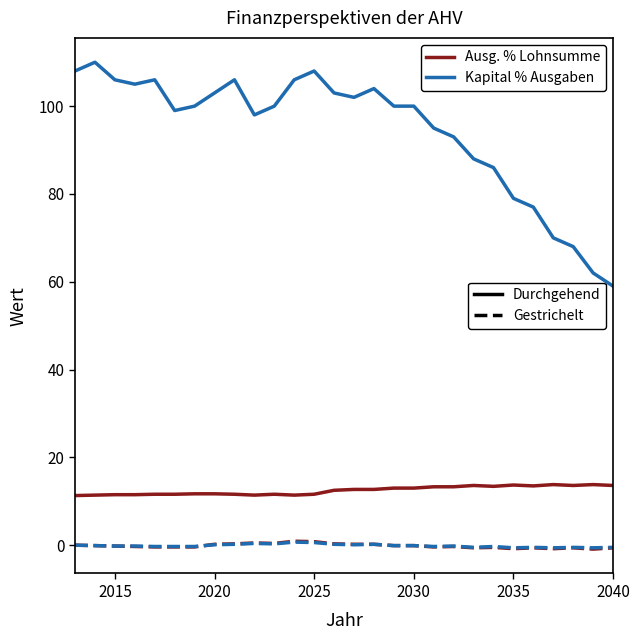

What is the maximum value shown in the chart?

110.0